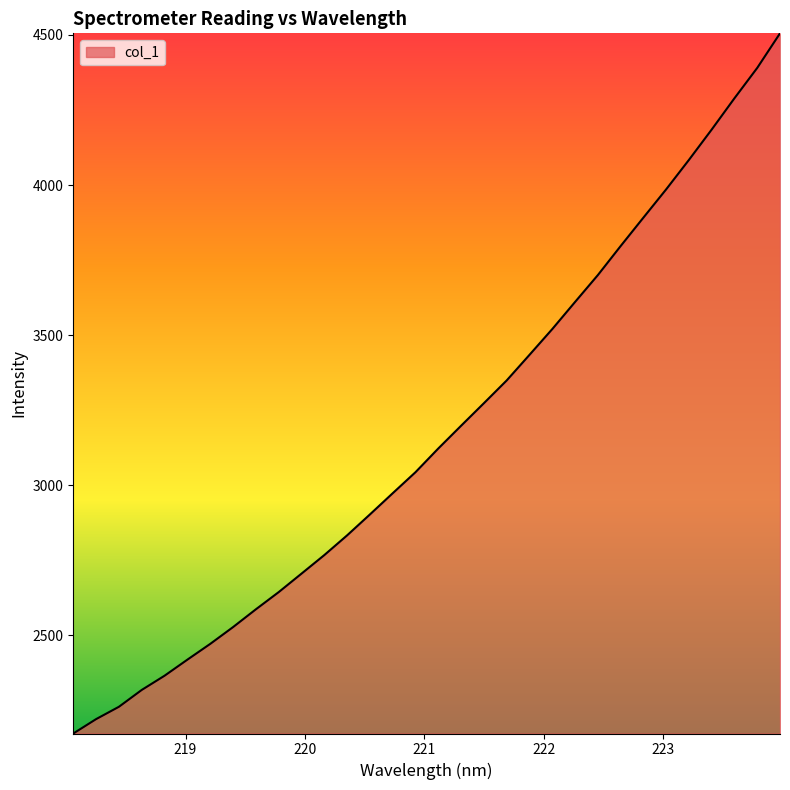

What is the minimum value shown in the chart?

2172.7